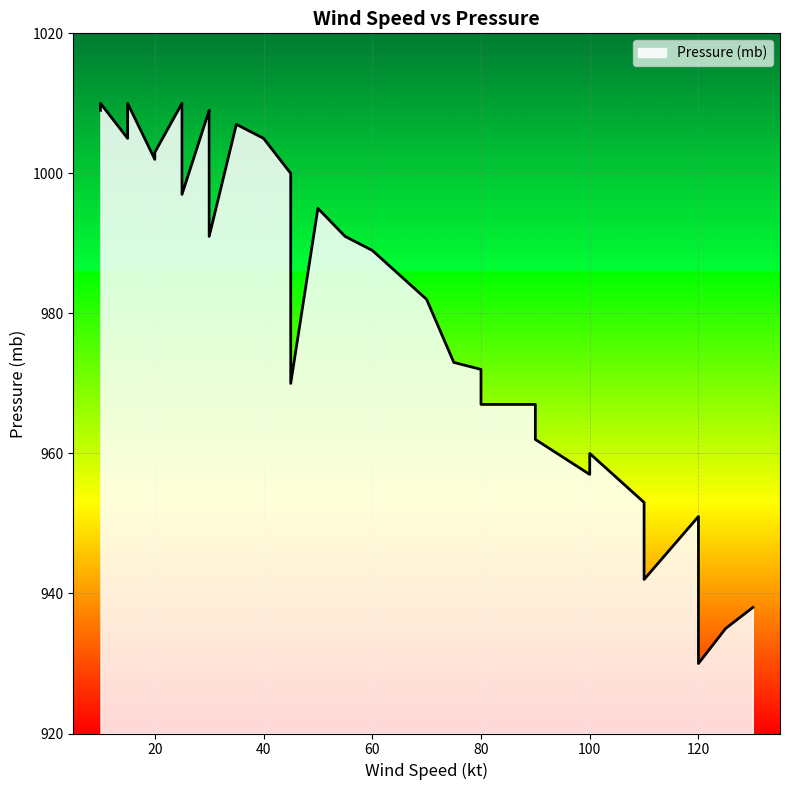

True or false: the data has more than 2 interior local peaks.

False